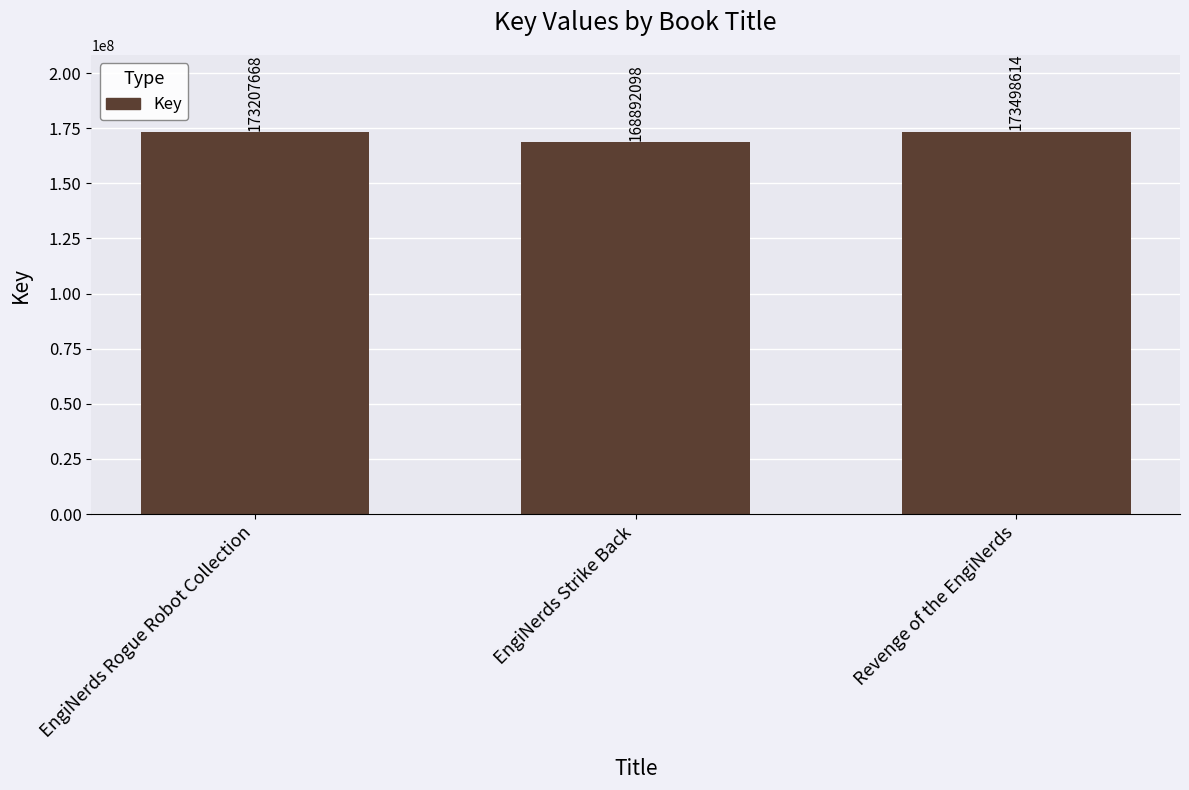

The value at EngiNerds Strike Back is 284301874. True or false?

False